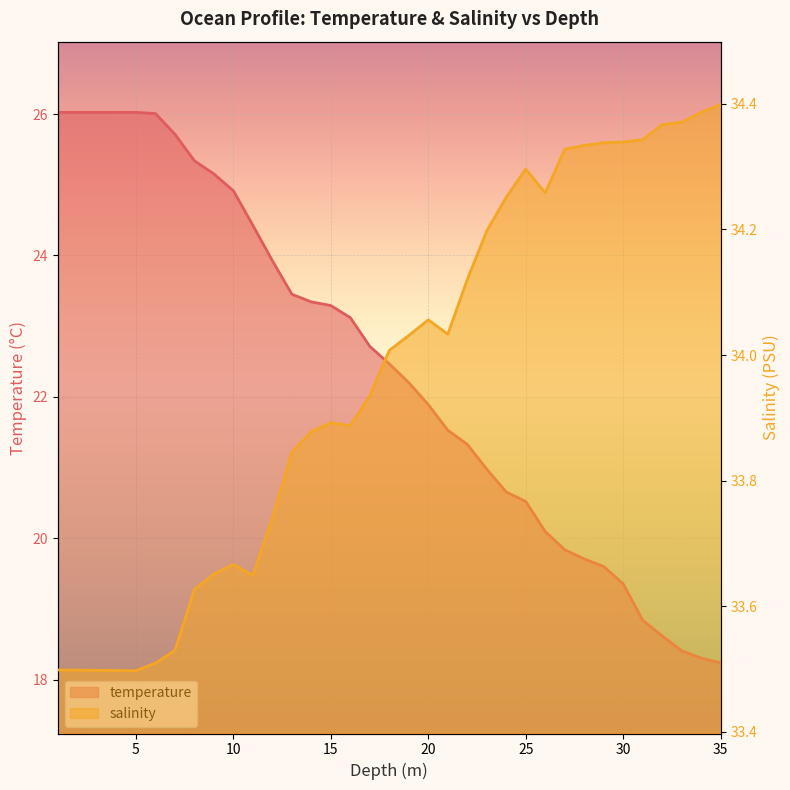

Reading left to right, what are all the values shown in this chart?

temperature: 1.0=26.0	2.0=26.0	3.0=26.0	4.0=26.0	5.0=26.0	6.0=26.0	7.0=25.7	8.0=25.3	9.0=25.2	10.0=24.9	11.0=24.4	12.0=23.9	13.0=23.5	14.0=23.3	15.0=23.3	16.0=23.1	17.0=22.7	18.0=22.5	19.0=22.2	20.0=21.9	21.0=21.5	22.0=21.3	23.0=21.0	24.0=20.7	25.0=20.5	26.0=20.1	27.0=19.8	28.0=19.7	29.0=19.6	30.0=19.4	31.0=18.8	32.0=18.6	33.0=18.4	34.0=18.3	35.0=18.2
salinity: 1.0=33.5	2.0=33.5	3.0=33.5	4.0=33.5	5.0=33.5	6.0=33.5	7.0=33.5	8.0=33.6	9.0=33.7	10.0=33.7	11.0=33.6	12.0=33.7	13.0=33.8	14.0=33.9	15.0=33.9	16.0=33.9	17.0=33.9	18.0=34.0	19.0=34.0	20.0=34.1	21.0=34.0	22.0=34.1	23.0=34.2	24.0=34.3	25.0=34.3	26.0=34.3	27.0=34.3	28.0=34.3	29.0=34.3	30.0=34.3	31.0=34.3	32.0=34.4	33.0=34.4	34.0=34.4	35.0=34.4